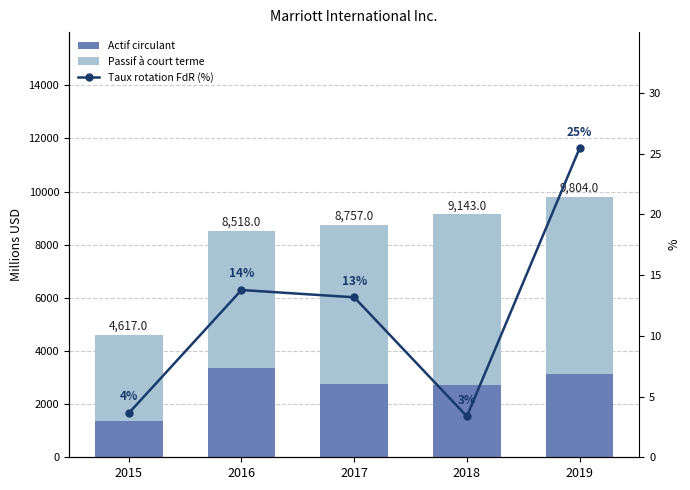

Reading right to left, extract all data points from this chart.

Actif circulant: 3127.0	2706.0	2747.0	3371.0	1384.0
Passif à court terme: 6677.0	6437.0	6010.0	5147.0	3233.0
Taux rotation FdR (%): 25.4	3.4	13.2	13.8	3.6